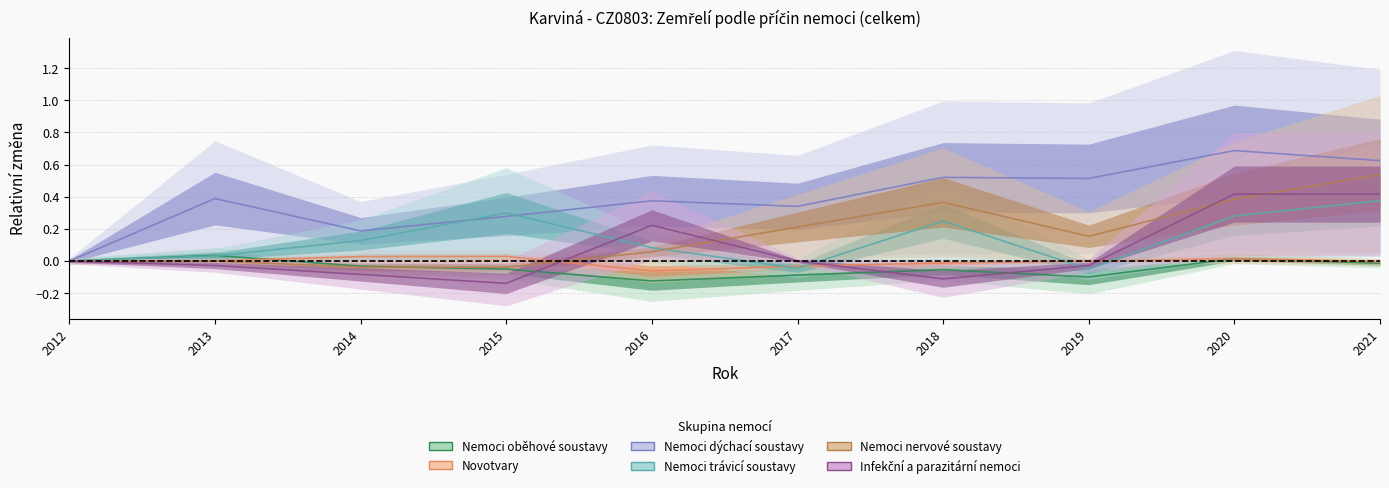

Rank the series by their maximum value, from highest to lowest.

Nemoci dýchací soustavy, Nemoci nervové soustavy, Infekční a parazitární nemoci, Nemoci trávicí soustavy, Nemoci oběhové soustavy, Novotvary